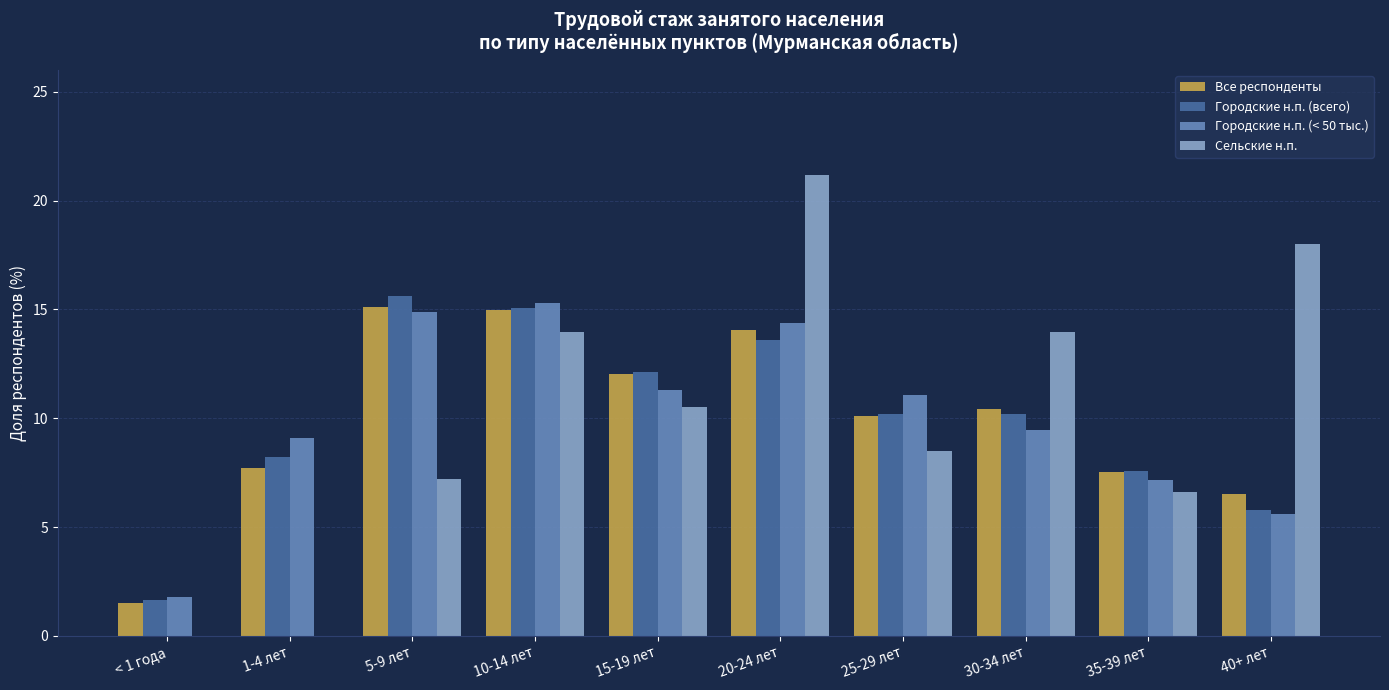

Which series has the widest spread of values?

Сельские н.п.